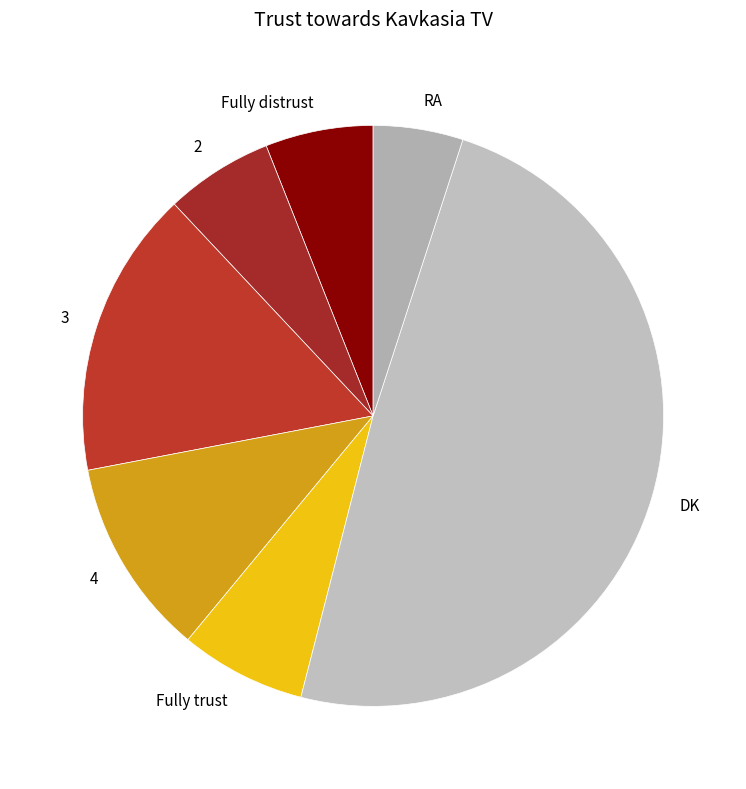

True or false: Fully distrust accounts for 6% of the total.

True